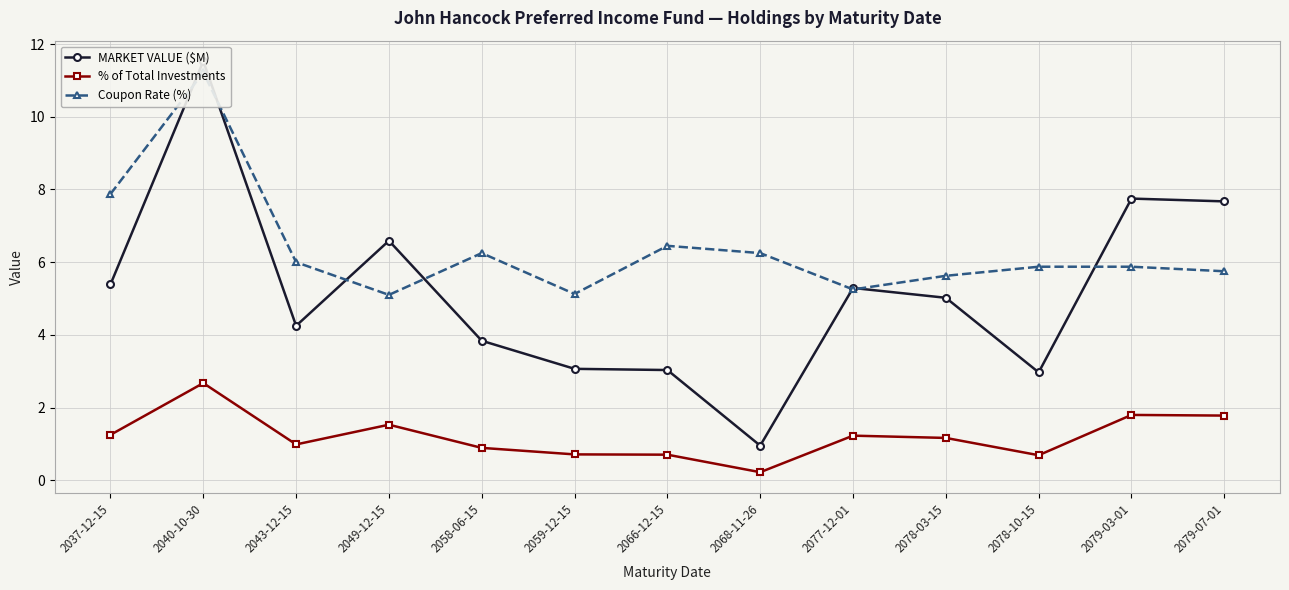

True or false: MARKET VALUE ($M) and % of Total Investments cross at least once.

False